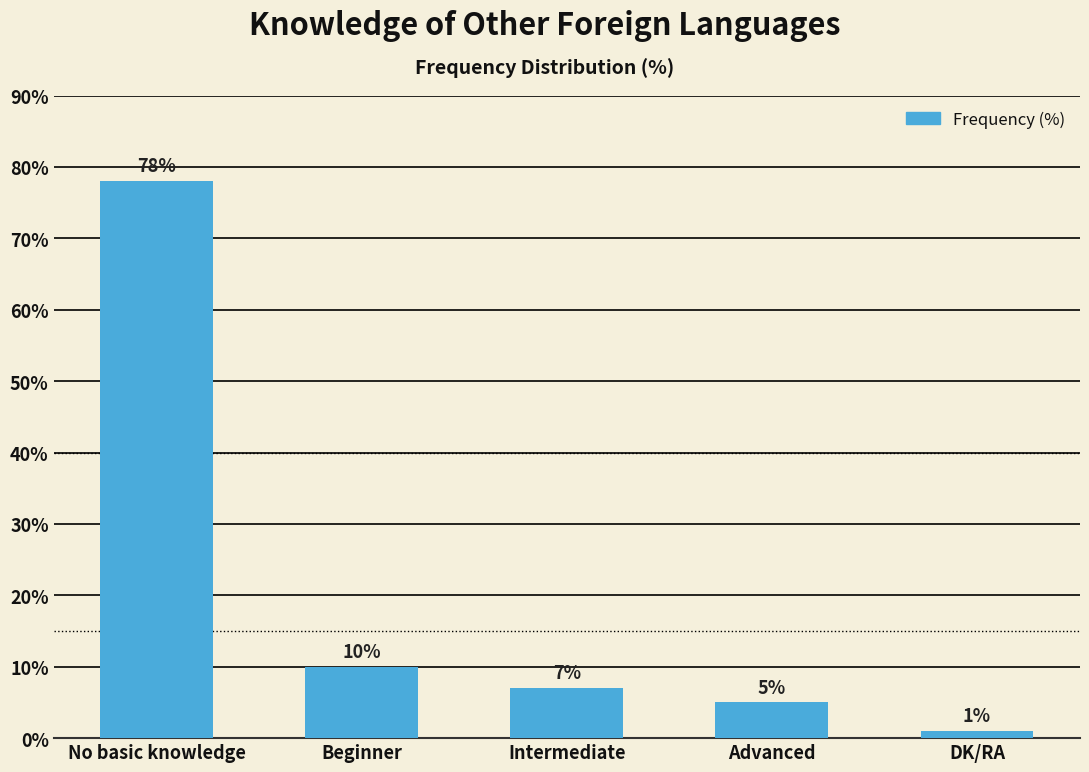

The value at DK/RA is 1. True or false?

True